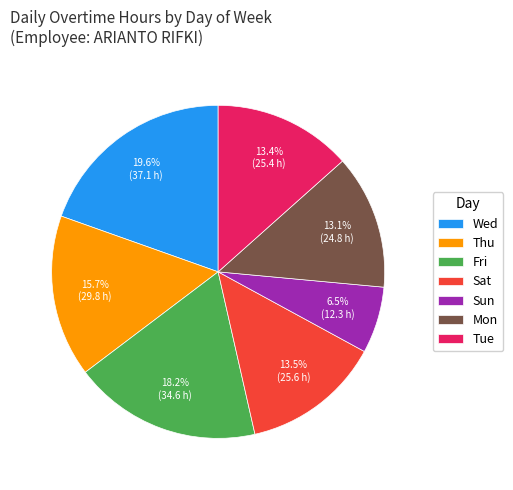

To the nearest percent, what is the difference between the Wed and Thu slice percentages?

4%